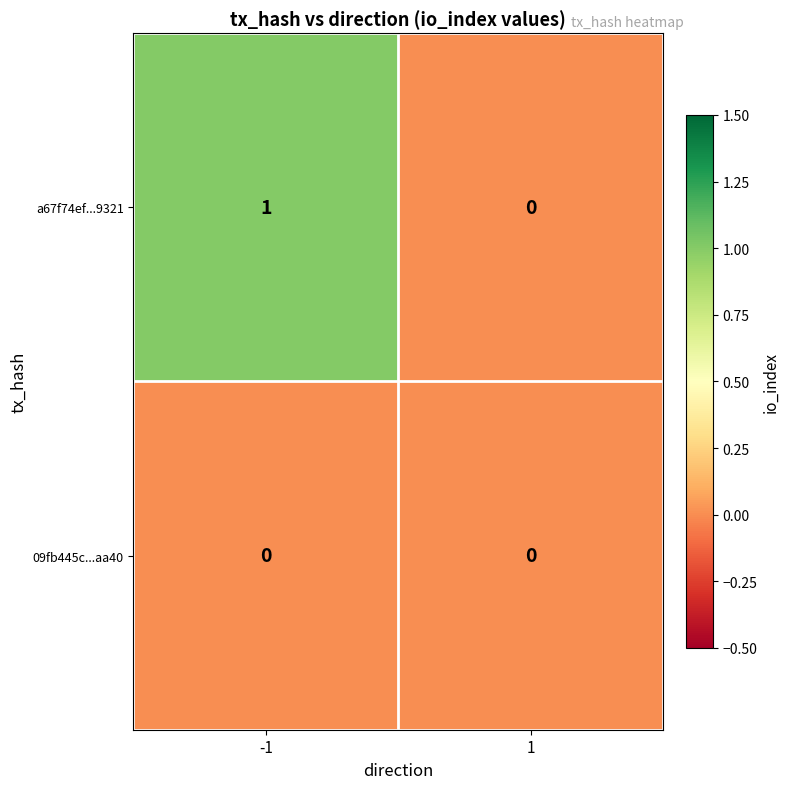

Which series has the largest total across all categories?

a67f74ef...9321